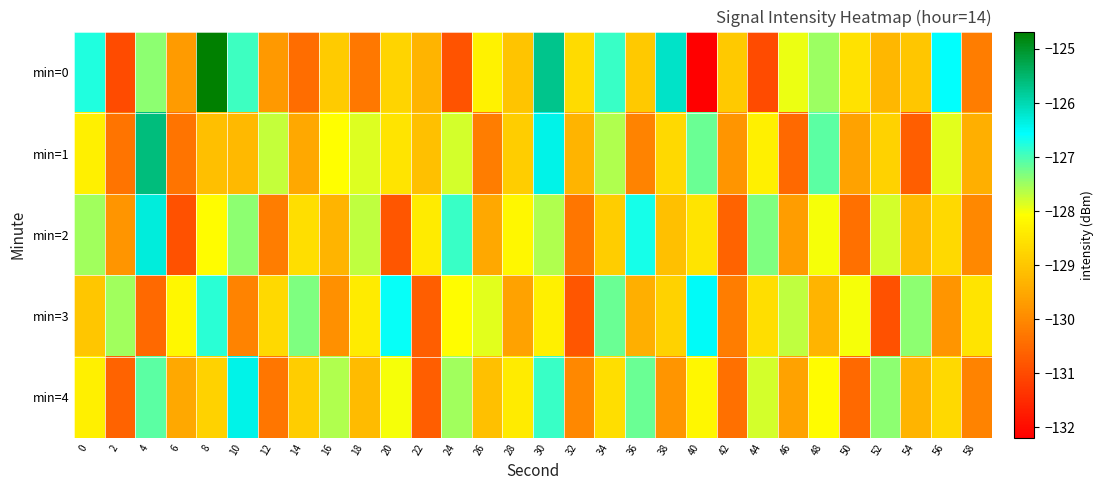

At 18, list the series in order from largest to smallest.

min=2, min=1, min=3, min=4, min=0